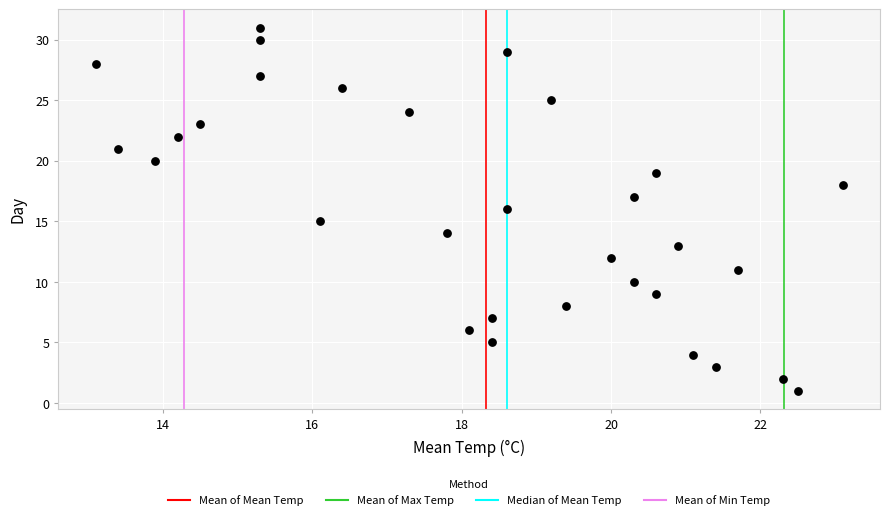

What is the range of Y values (max minus min)?

30